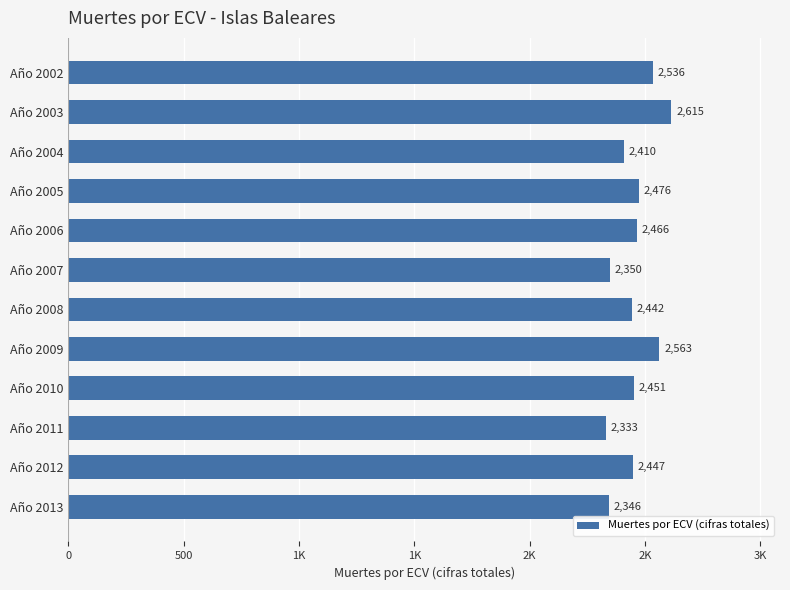

Does the chart contain any negative values?

No